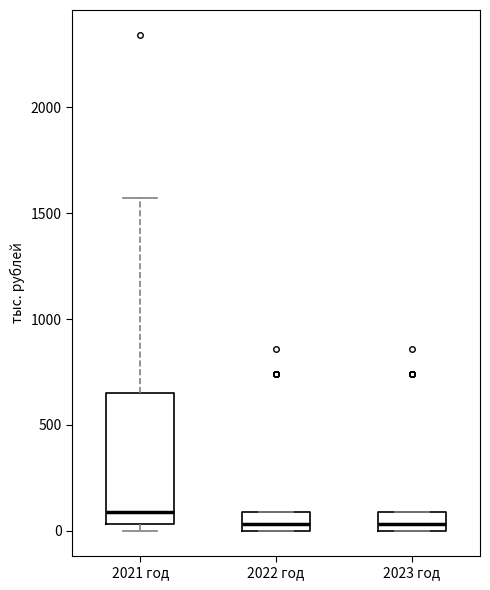

Where is the lower edge of the box for 2023 год on the y-axis? The values are not printed on the chart, so give them approximately, as read against the axis.

0